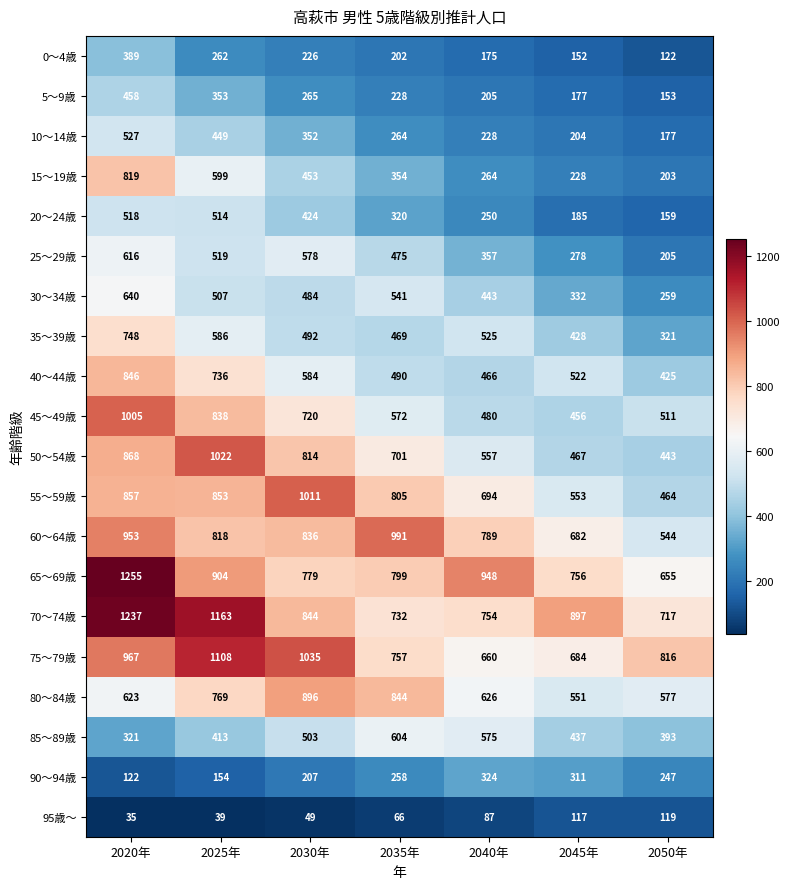

What is the difference between the 10～14歳 values at 2030年 and 2040年?

124